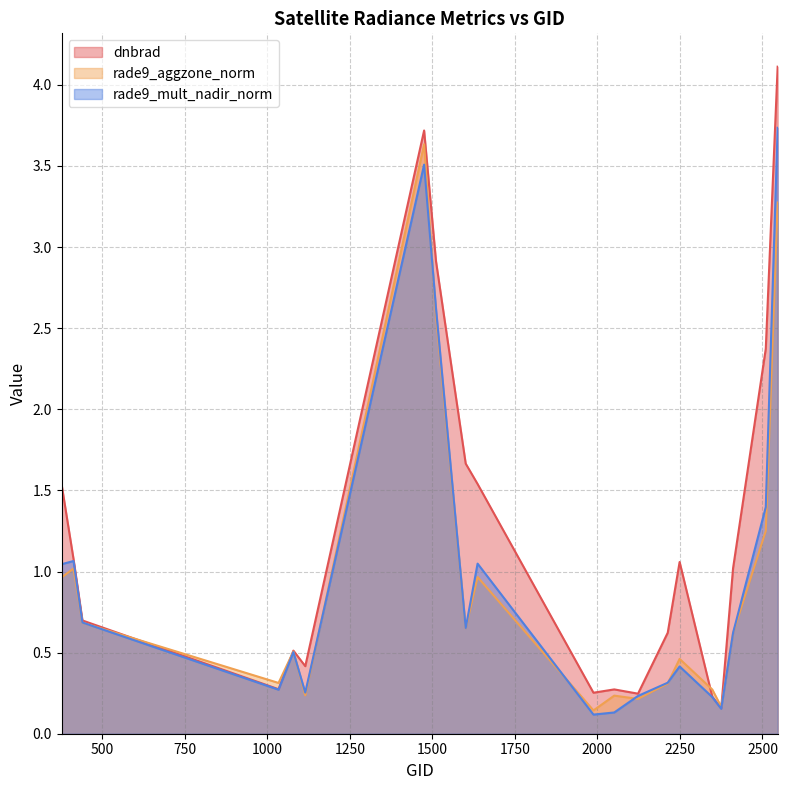

Rank the categories by rade9_mult_nadir_norm value from lowest to highest.

1988, 2051, 2375, 2348, 2123, 1115, 1034, 2213, 2249, 1079, 2411, 1601, 440, 377, 1637, 413, 2510, 1511, 1475, 2546